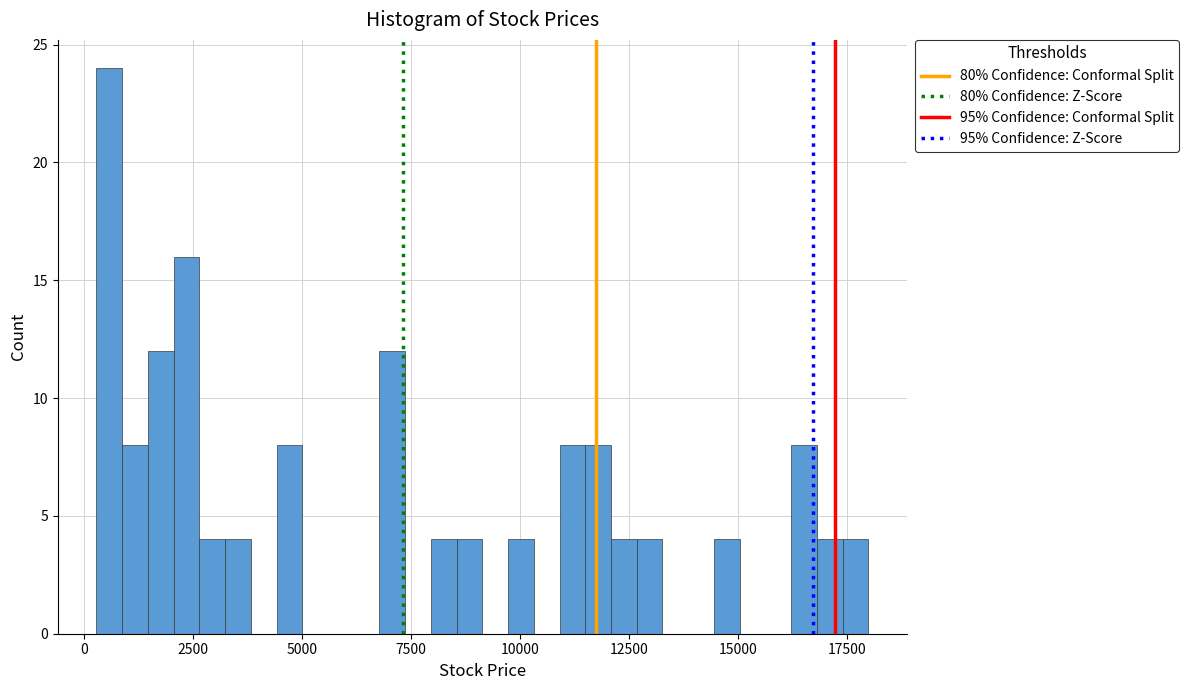

Read against the x-axis, roughly where is the centre of the tallest bar?

500